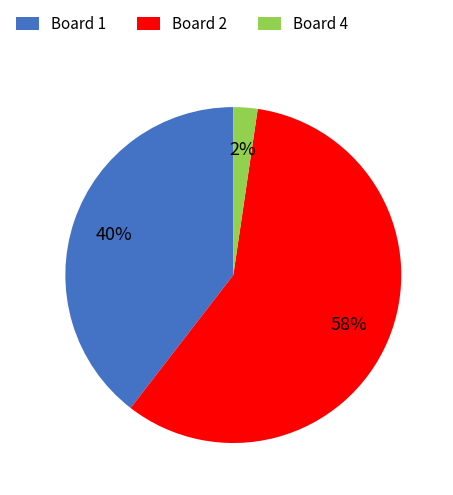

Rank the categories by value from highest to lowest.

Board 2, Board 1, Board 4